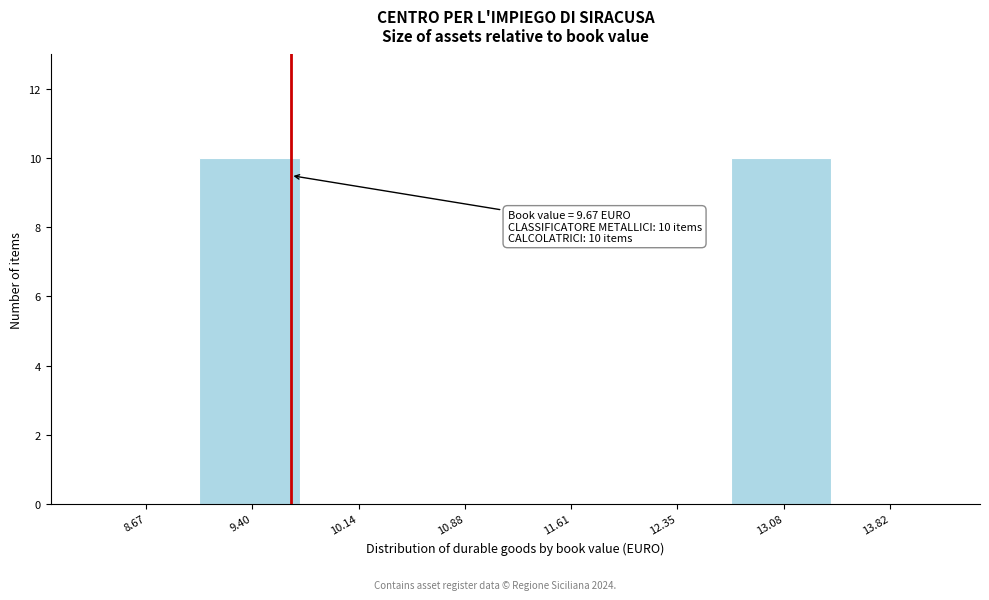

Reading right to left, what are all the values shown in this chart?

13.82=0	13.08=10	12.35=0	11.61=0	10.88=0	10.14=0	9.40=10	8.67=0